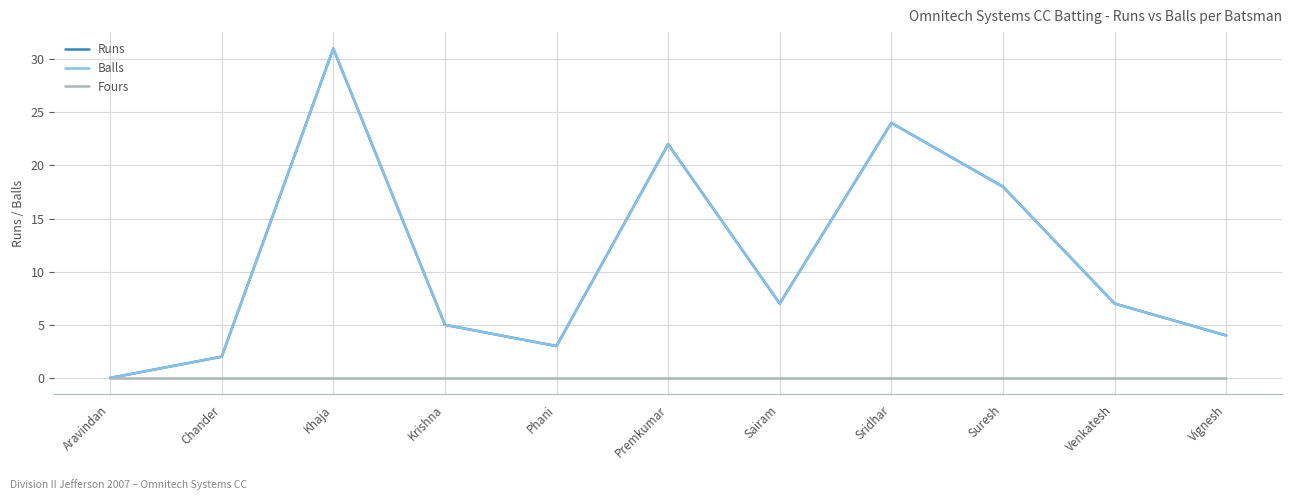

Does the chart have visible grid lines?

Yes